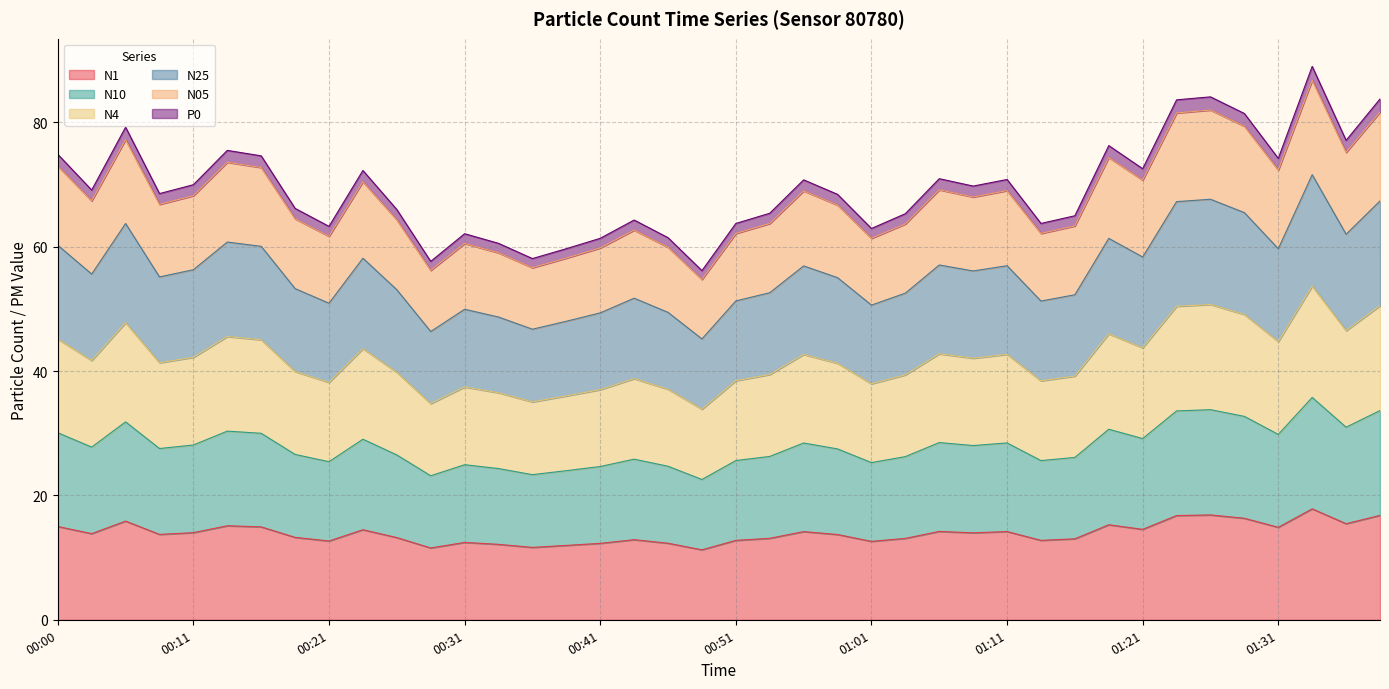

In N25, how many points are lower than both neighbors (excluding endpoints)?

12